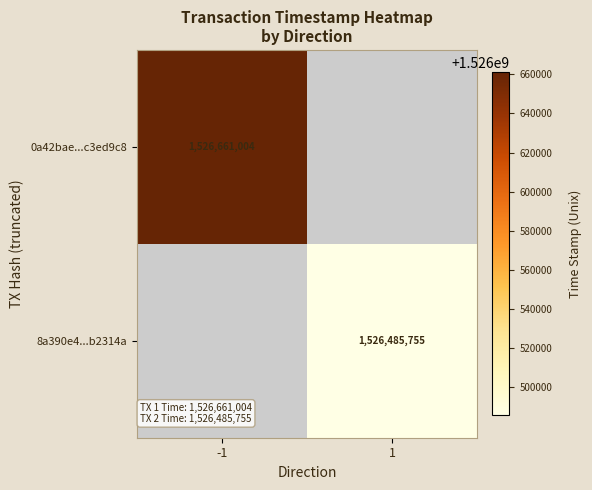

The value of 0a42bae...c3ed9c8 at -1 is 727609415. True or false?

False